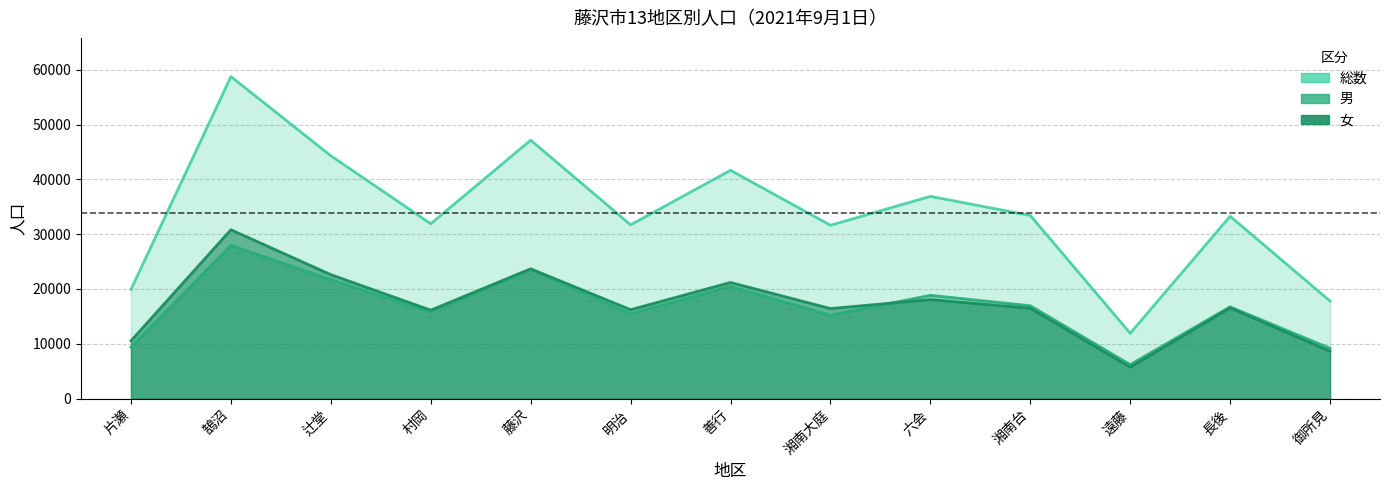

True or false: 女 and 総数 cross at least once.

False